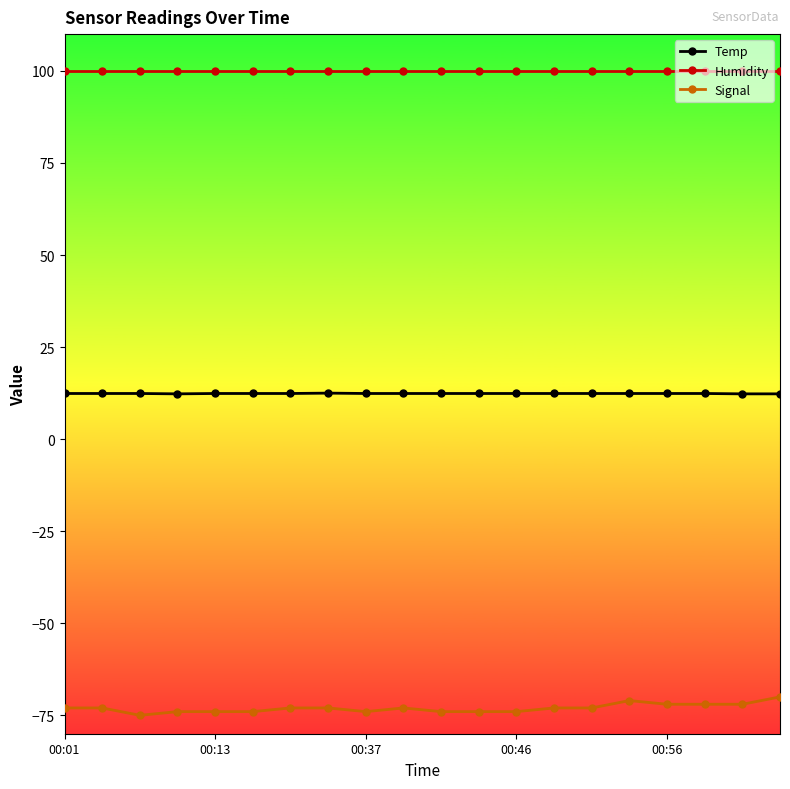

True or false: Signal and Humidity cross at least once.

False